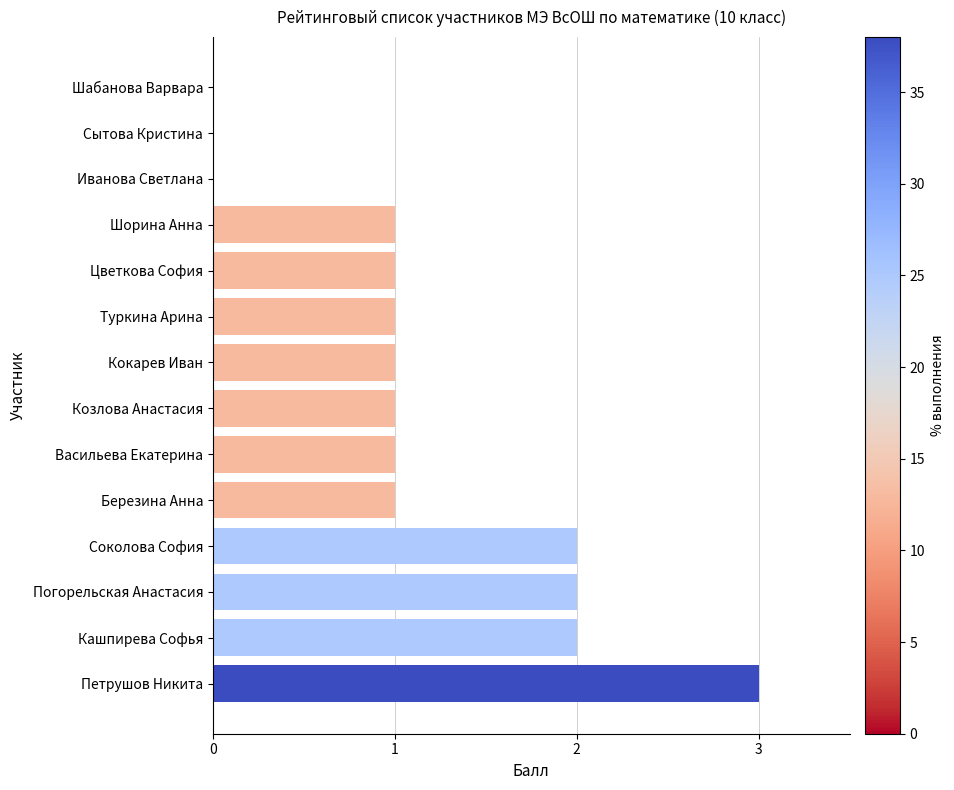

Reading bottom to top, transcribe all the data shown in this chart.

Петрушов Никита=3	Кашпирева Софья=2	Погорельская Анастасия=2	Соколова София=2	Березина Анна=1	Васильева Екатерина=1	Козлова Анастасия=1	Кокарев Иван=1	Туркина Арина=1	Цветкова София=1	Шорина Анна=1	Иванова Светлана=0	Сытова Кристина=0	Шабанова Варвара=0